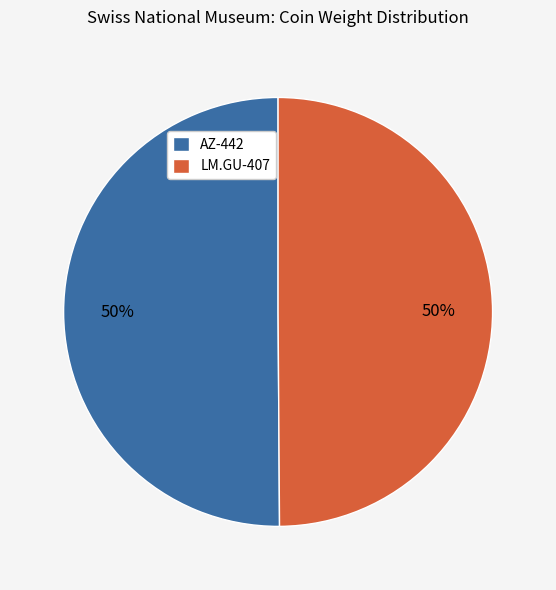

What percentage is the LM.GU-407 slice, to the nearest percent?

50%